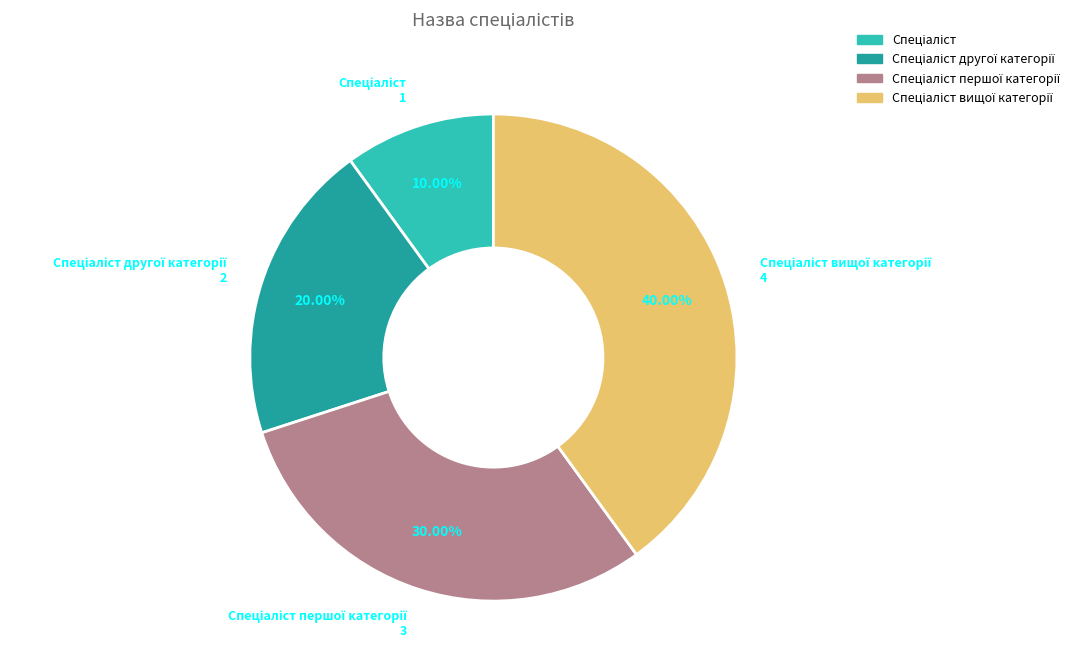

Is there any slice that represents more than half of the pie?

No